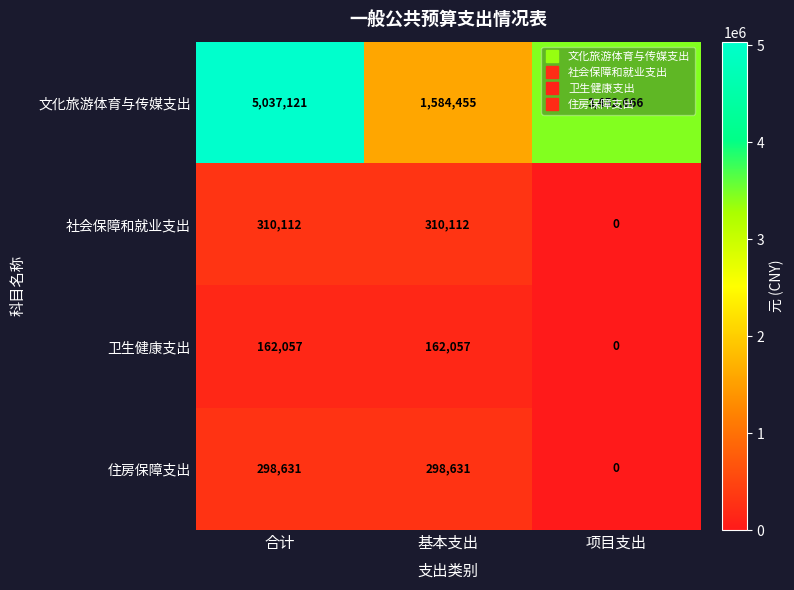

At 基本支出, list the series in order from largest to smallest.

文化旅游体育与传媒支出, 社会保障和就业支出, 住房保障支出, 卫生健康支出